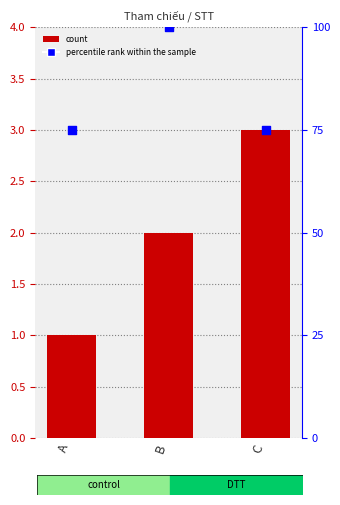

What is the total value across all series at A?

76